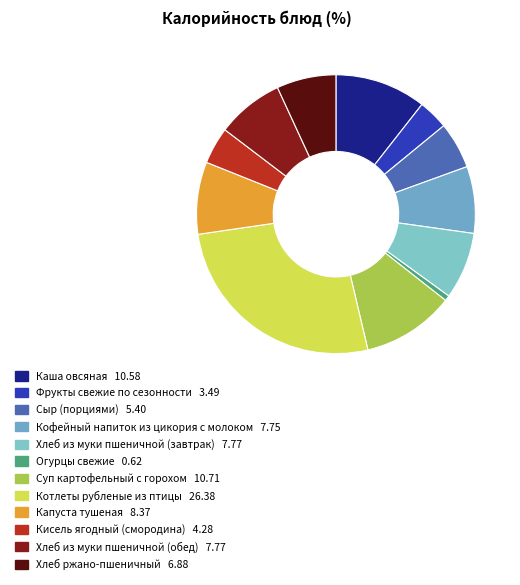

To the nearest percent, what is the average slice percentage?

8%